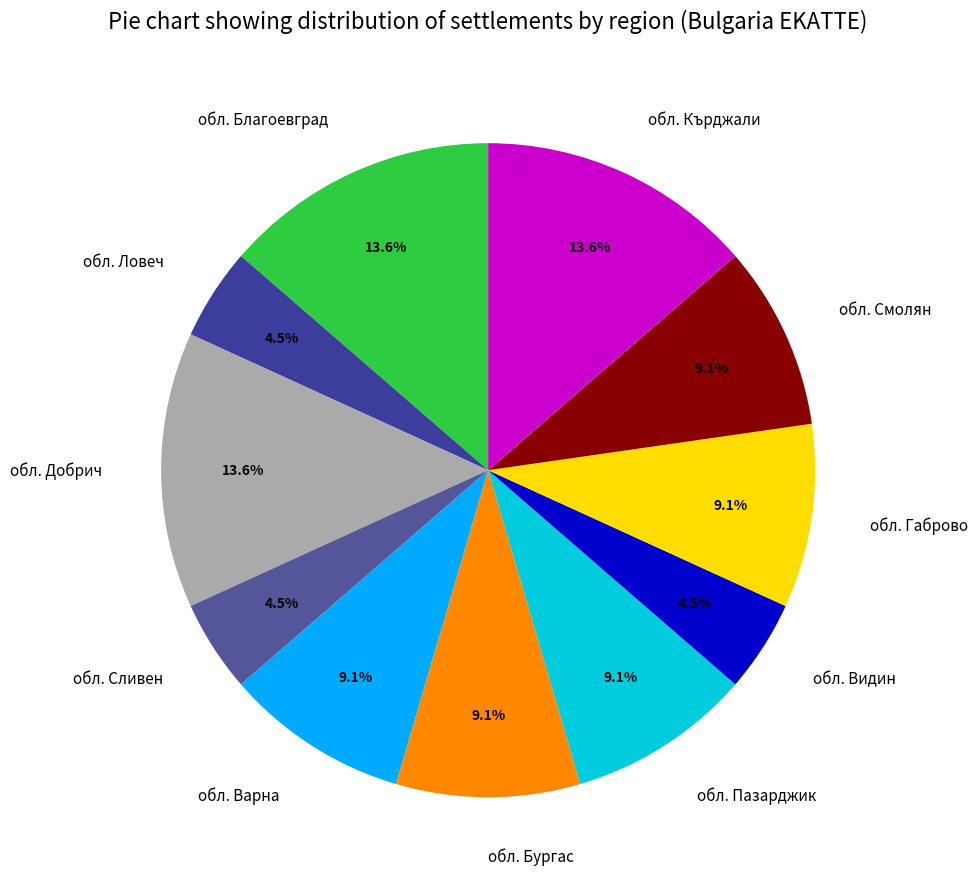

The обл. Бургас slice represents 9% of the pie. True or false?

True